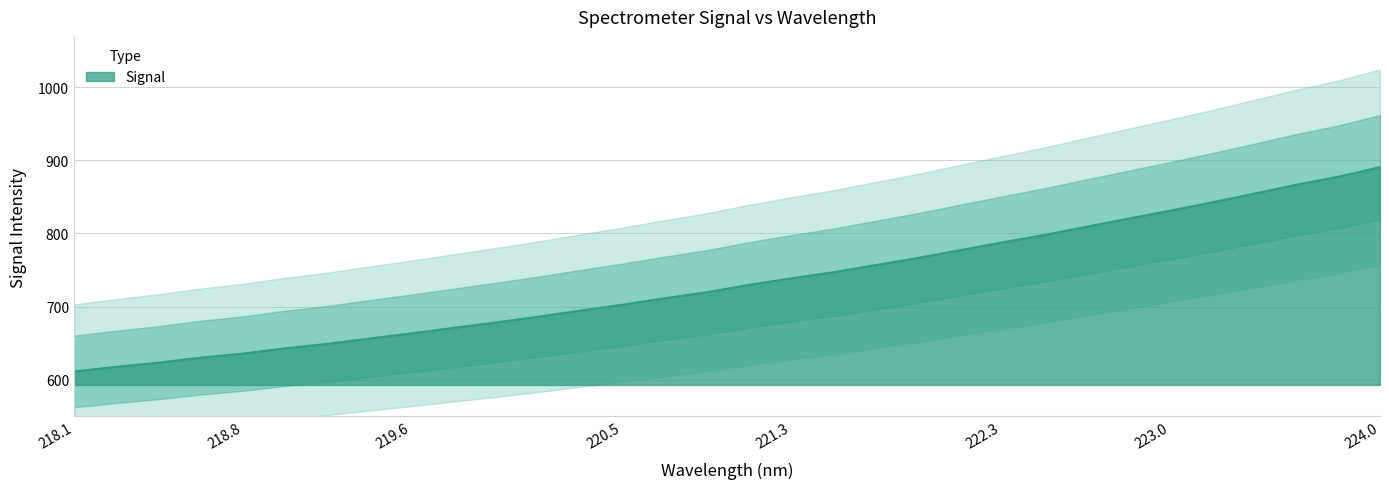

True or false: Signal has a value of 635.8 at 218.8.

True